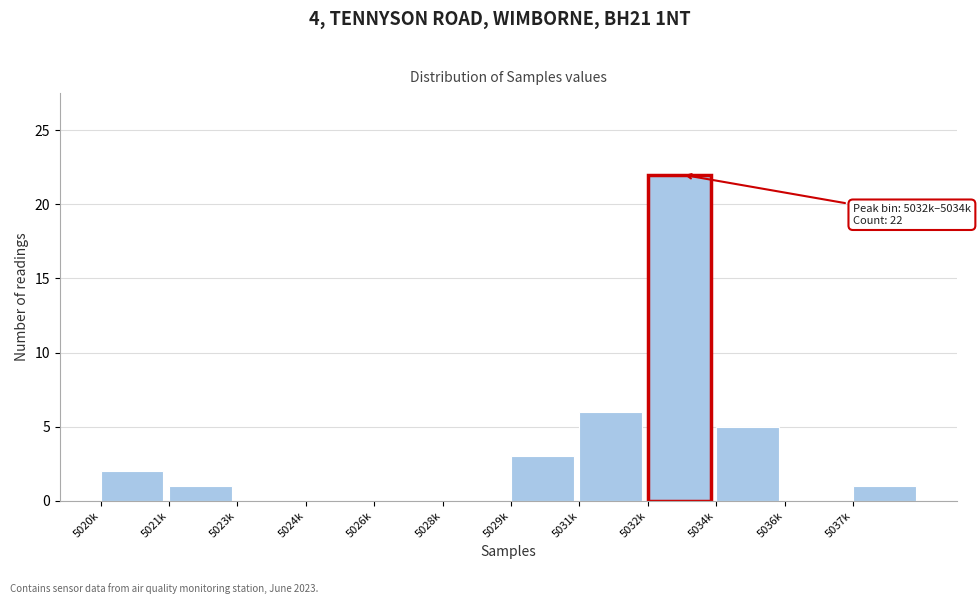

Reading left to right, list all the values displayed in this chart.

5020k=2	5021k=1	5023k=0	5024k=0	5026k=0	5028k=0	5029k=3	5031k=6	5032k=22	5034k=5	5036k=0	5037k=1